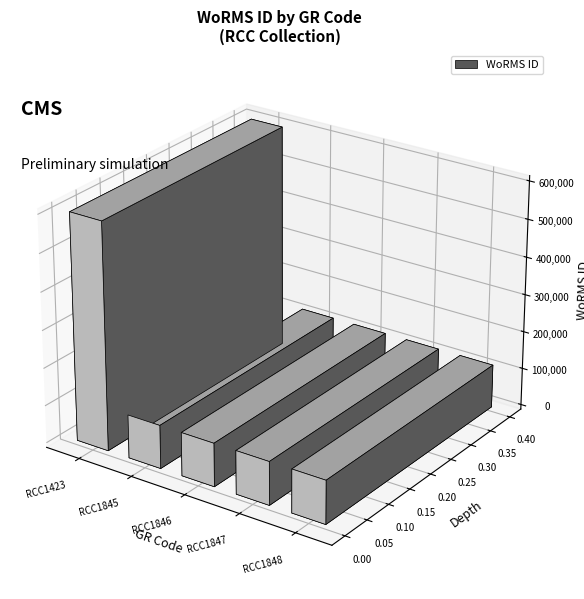

Which label corresponds to the smallest value in the chart?

RCC1845